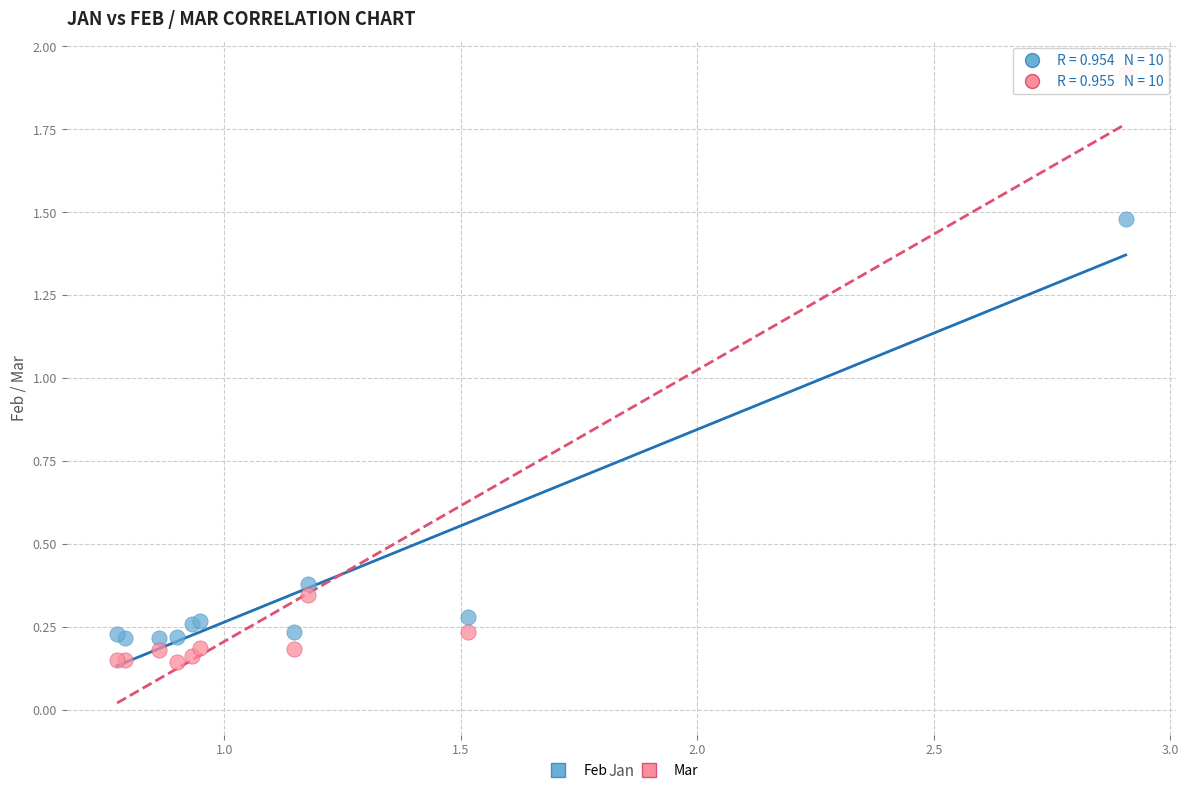

Which series has the widest spread of Y values?

Mar